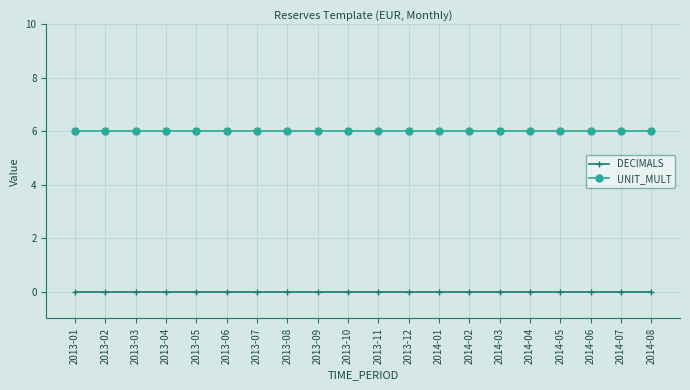

True or false: UNIT_MULT and DECIMALS intersect in this chart.

False